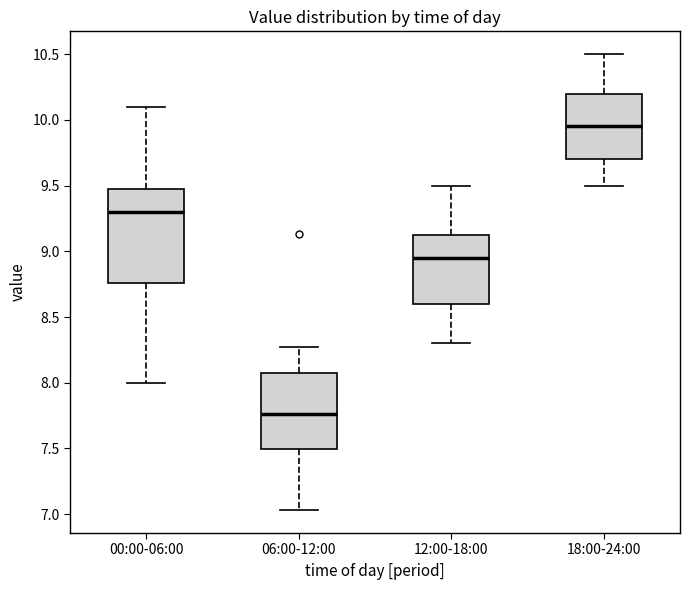

Which box is the tallest, from its lower edge to its upper edge?

00:00-06:00